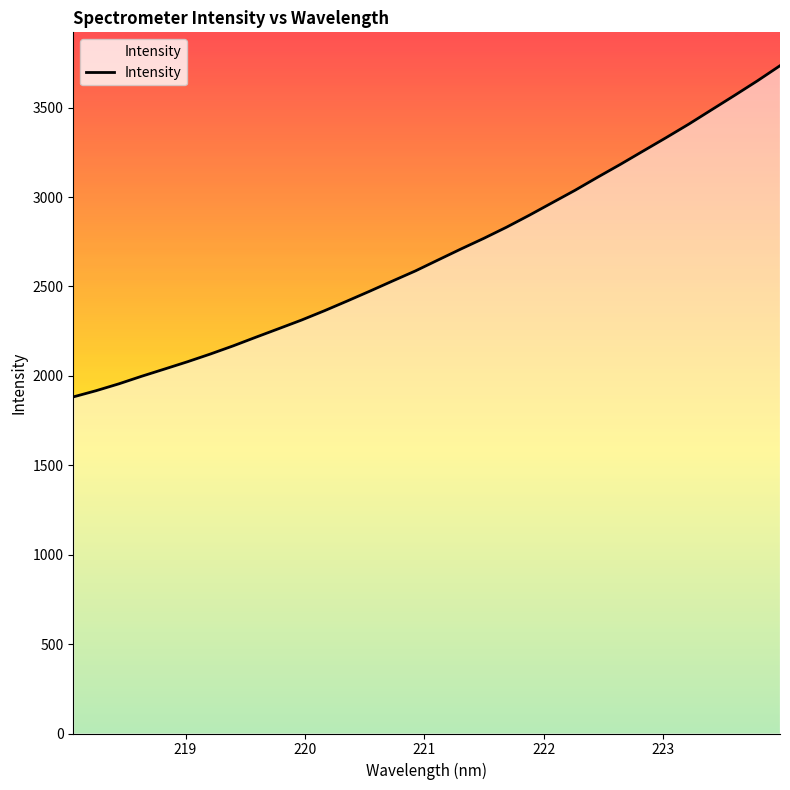

What is the difference between the maximum and minimum values?

1852.2